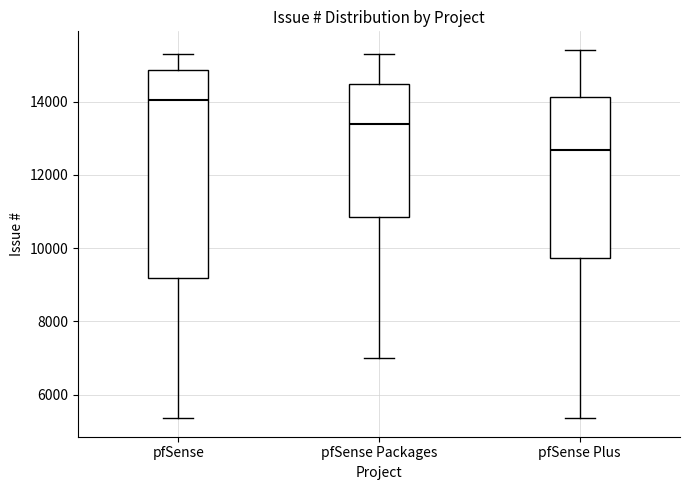

Reading left to right, read every box against the y-axis: the position of its median line, the range the box covers, and the ends of its whiskers. The values are not printed on the chart, so give them approximately, as read against the axis.

pfSense: median 14000, box 9200 to 14800, whiskers 5400 to 15400
pfSense Packages: median 13400, box 10800 to 14400, whiskers 7000 to 15400
pfSense Plus: median 12600, box 9800 to 14200, whiskers 5400 to 15400